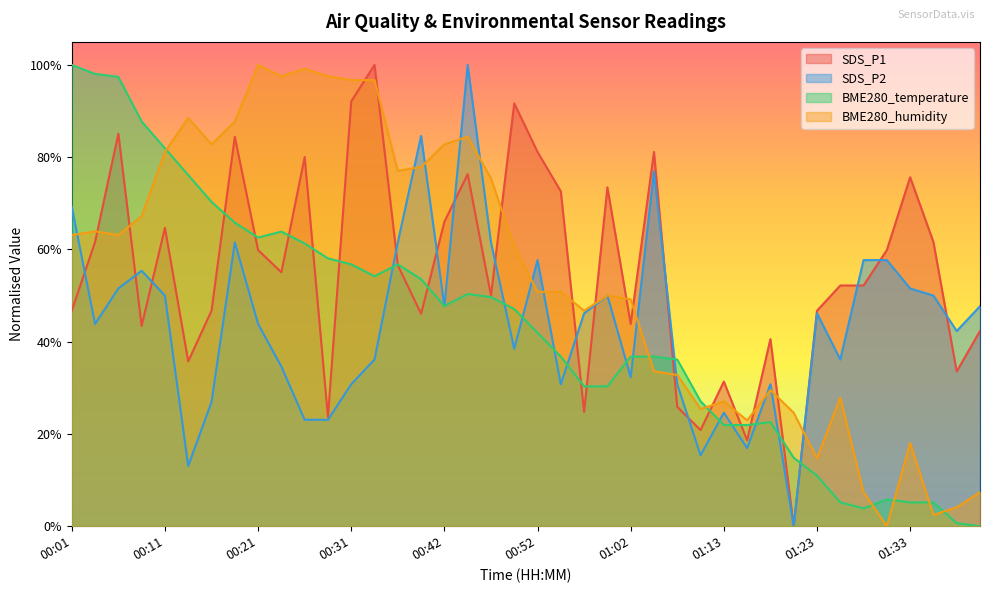

At how many categories does at least one series exceed 0?

40